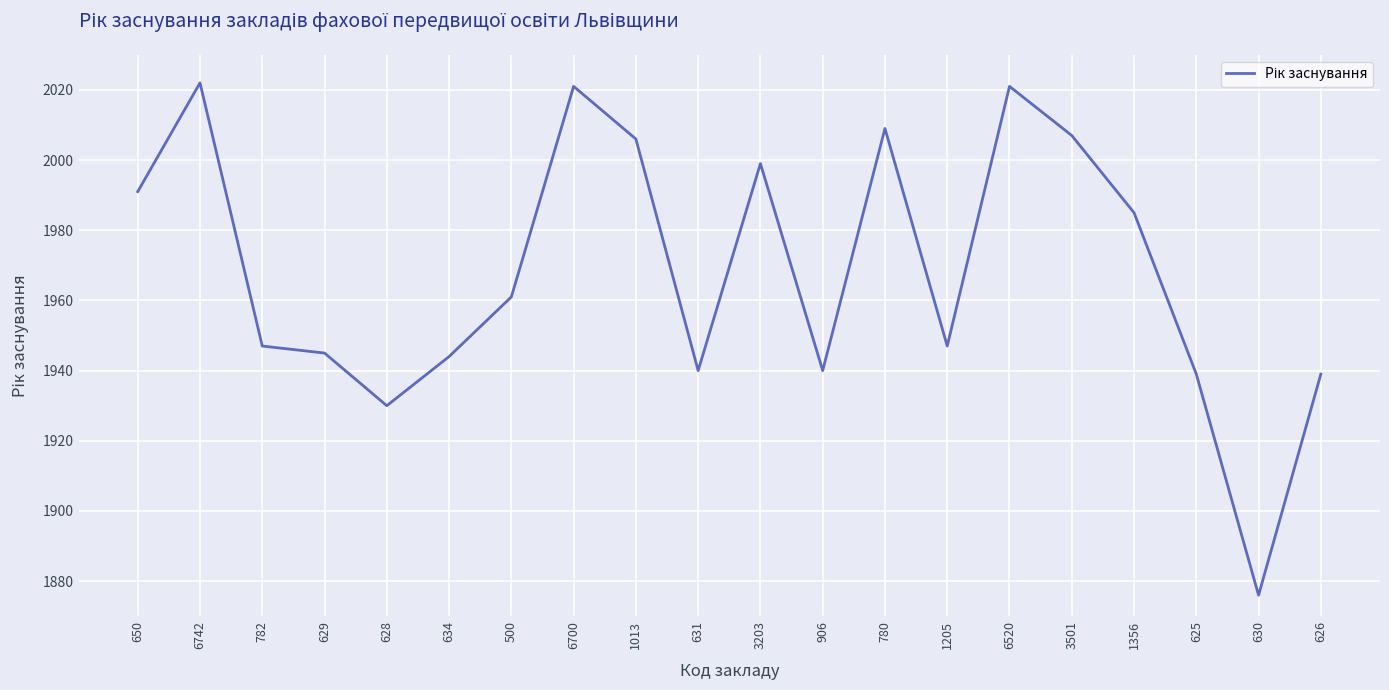

What is the difference between the maximum and minimum values?

146